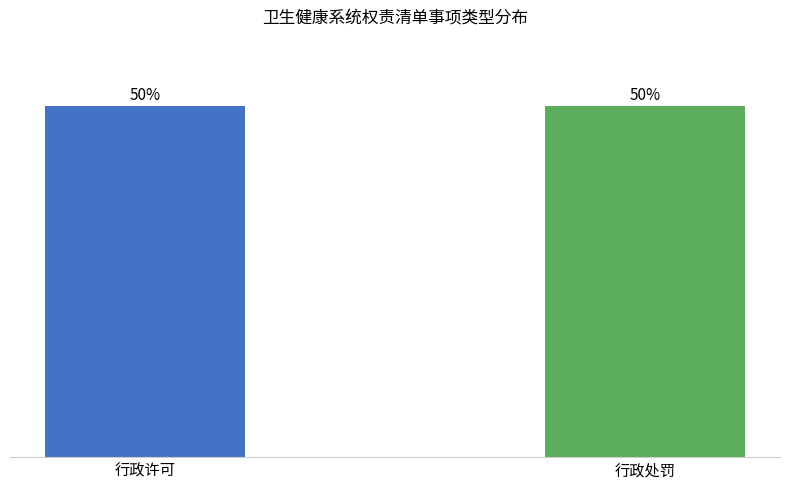

Which label corresponds to the largest value in the chart?

行政许可